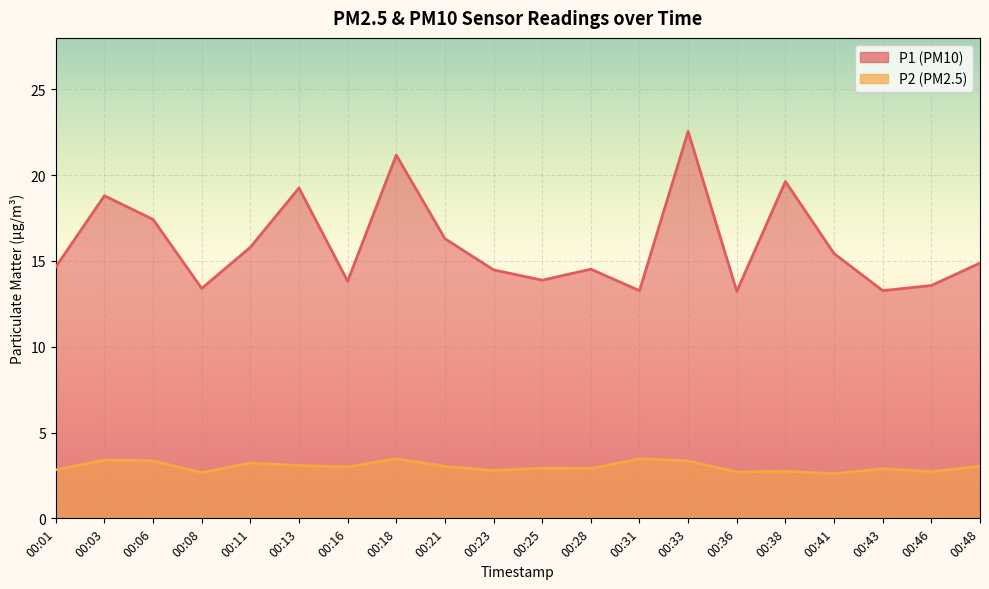

The P2 series shows 3.4 at 00:03. True or false?

True